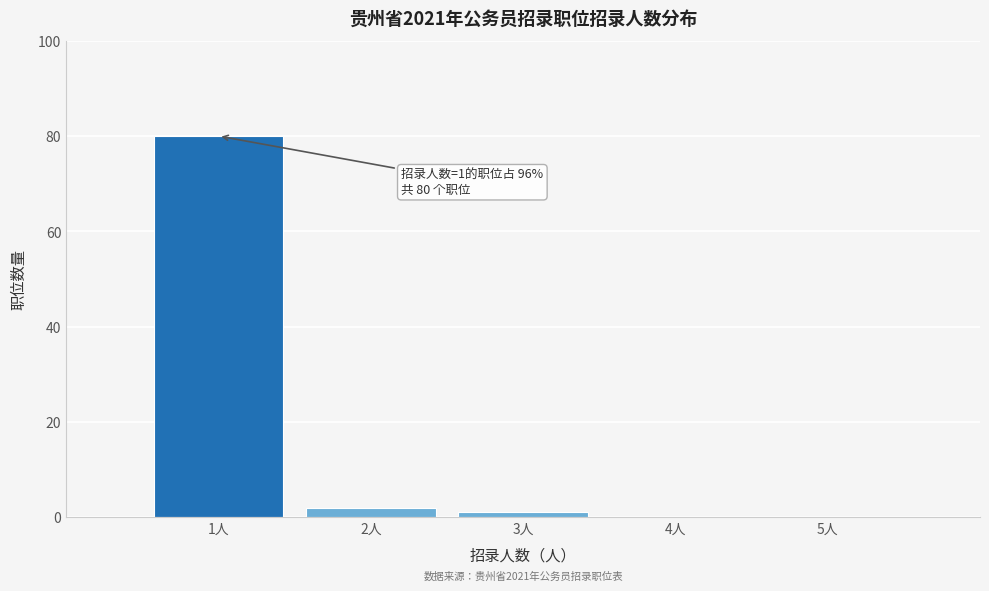

Reading right to left, transcribe all the data shown in this chart.

5人=0	4人=0	3人=1	2人=2	1人=80